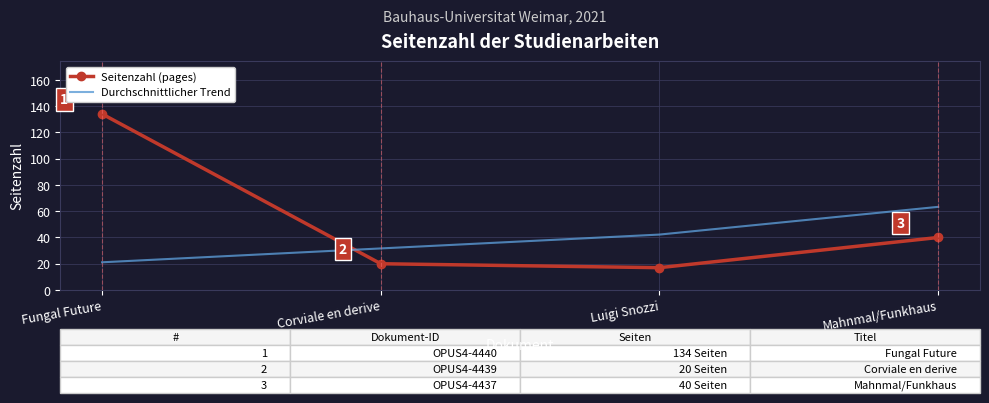

List the series in order of their overall mean, highest first.

Seitenzahl (pages), Durchschnittlicher Trend